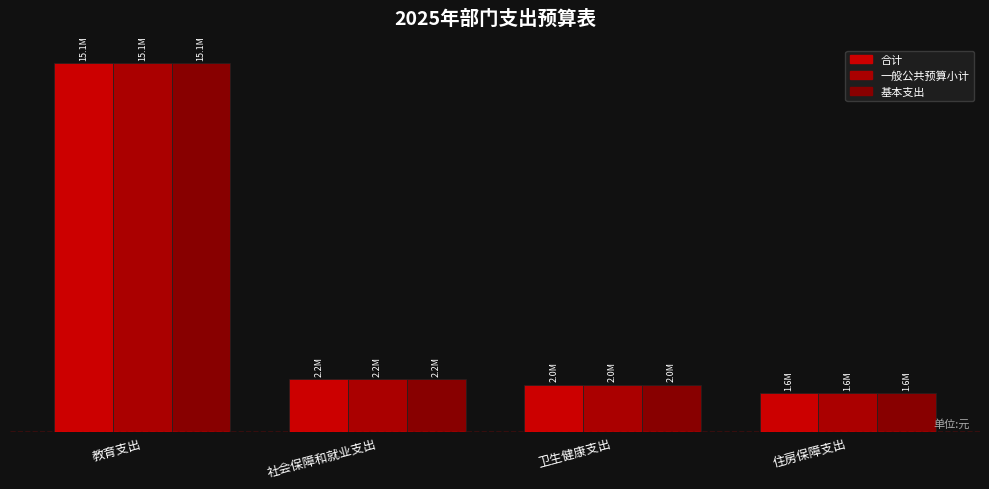

Reading right to left, extract all data points from this chart.

合计: 1595461.2	1957555.7	2167313.6	15087290.1
一般公共预算小计: 1595461.2	1957555.7	2167313.6	15087290.1
基本支出: 1595461.2	1957555.7	2167313.6	15087290.1